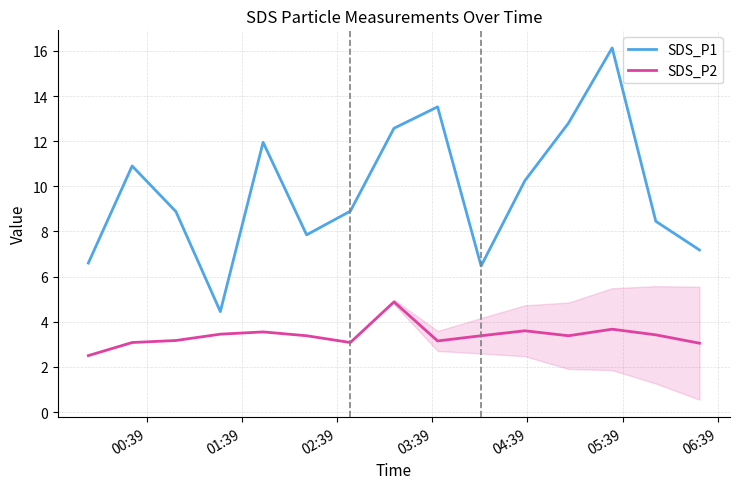

Which series has the largest total across all categories?

SDS_P1